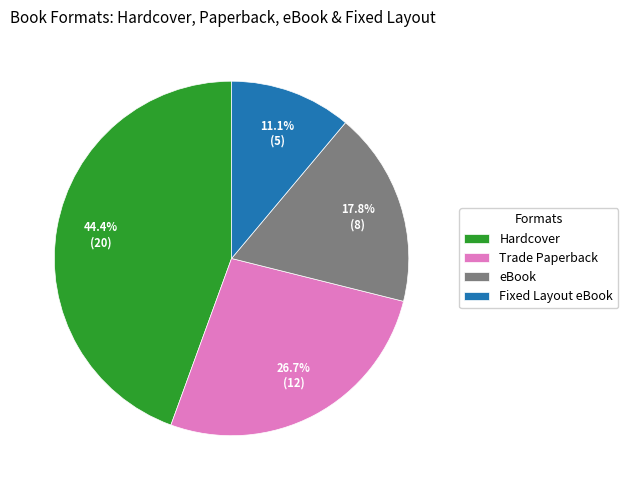

Which has a higher value, Trade Paperback or eBook?

Trade Paperback